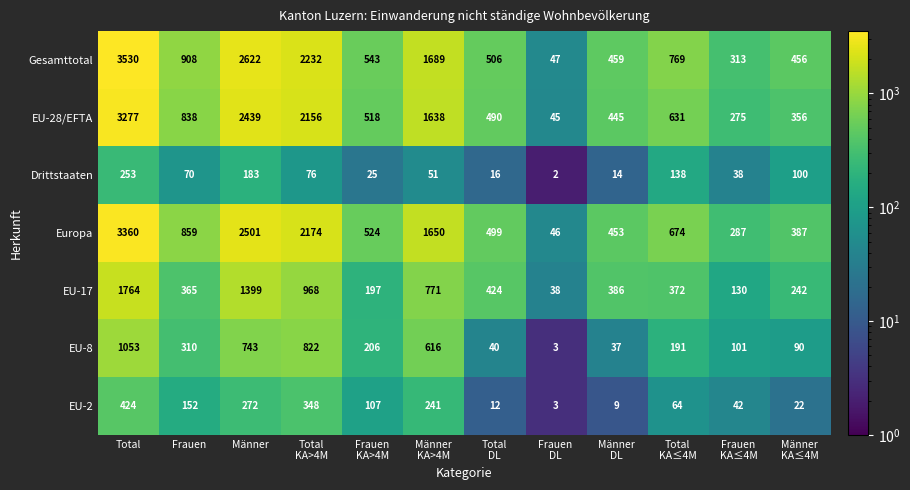

What is the difference between the second highest and second lowest values in the EU-8 series?

785